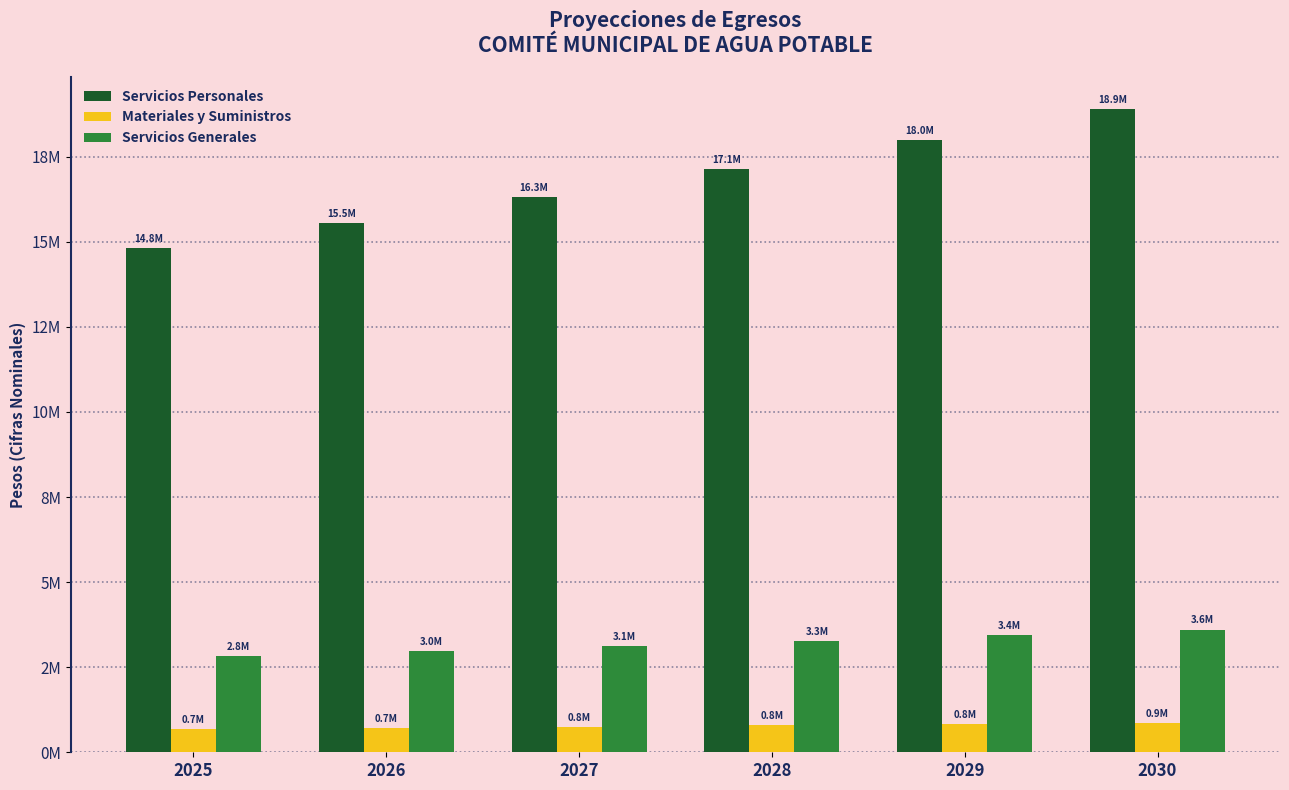

Rank the series by their average value, from lowest to highest.

Materiales y Suministros, Servicios Generales, Servicios Personales